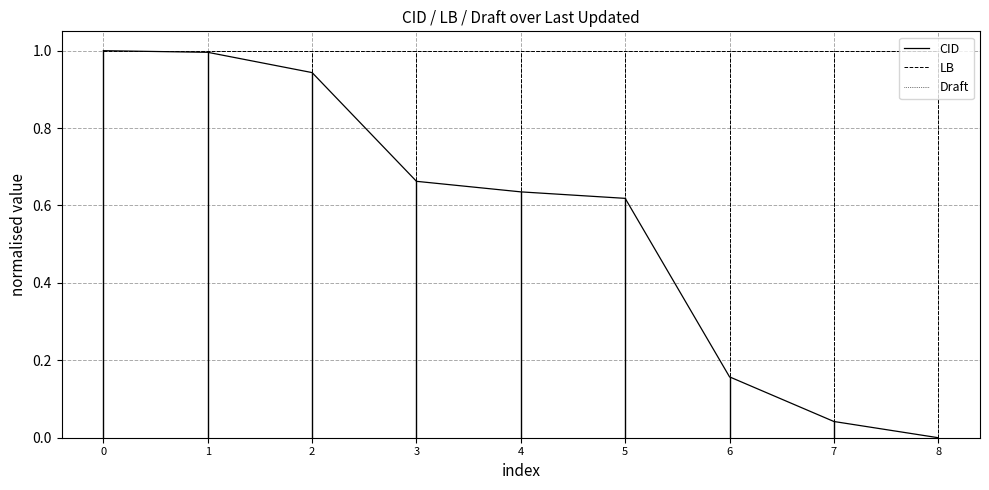

Does the chart have visible grid lines?

Yes